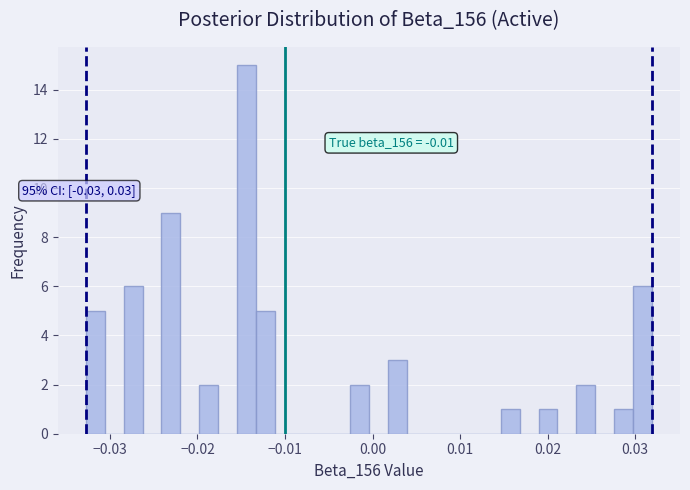

Read against the x-axis, roughly where is the centre of the tallest bar?

-0.014